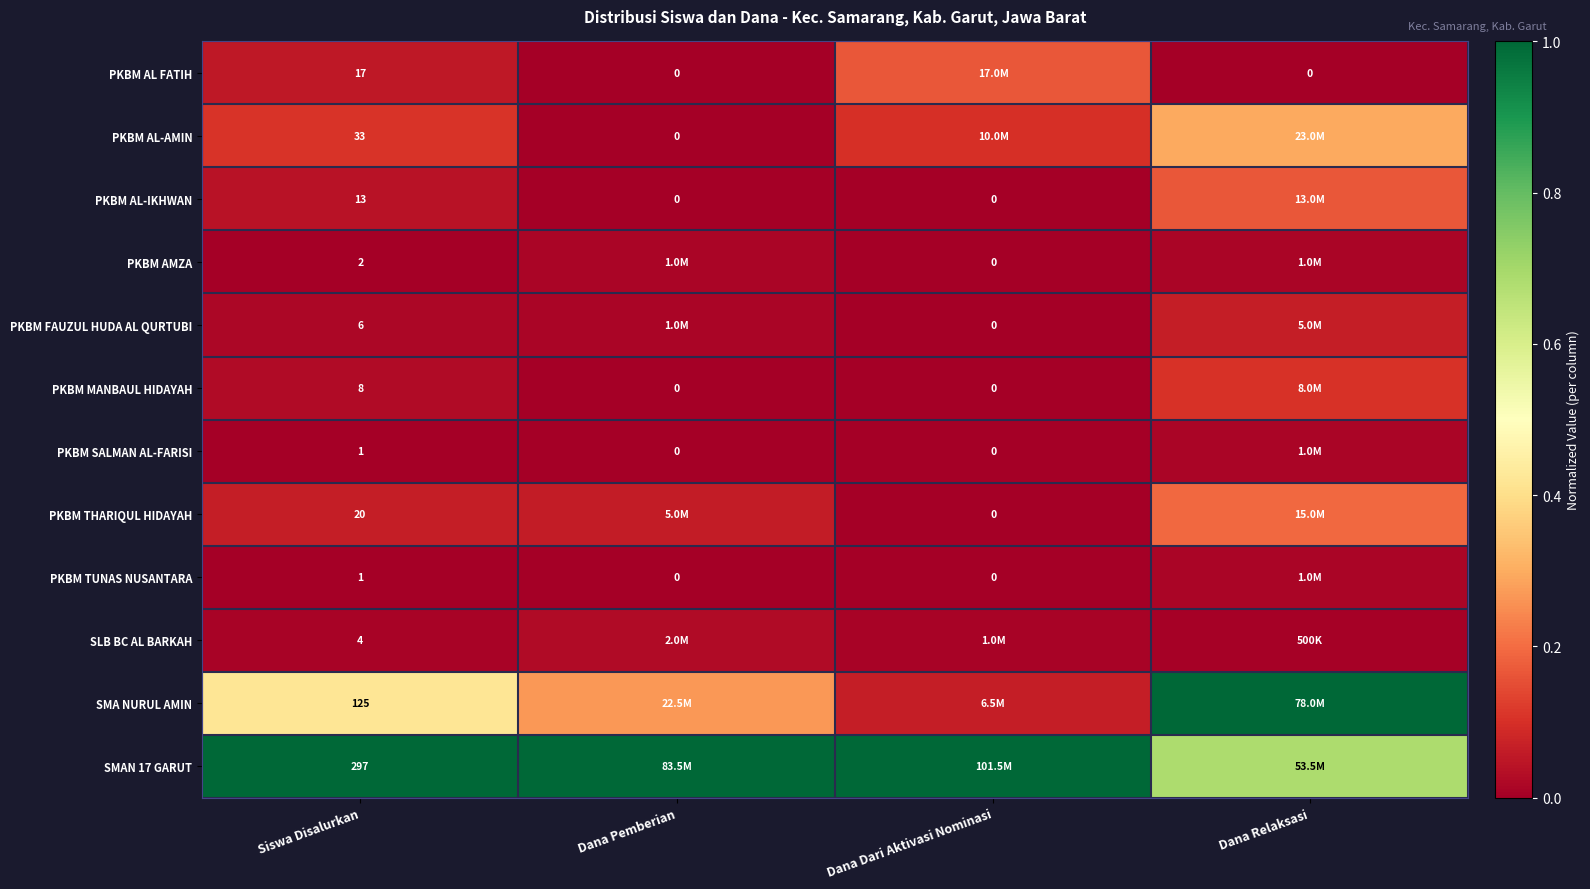

Is the value of PKBM AL-AMIN at Siswa Disalurkan greater than the value of PKBM AL-IKHWAN at Dana Dari Aktivasi Nominasi?

Yes